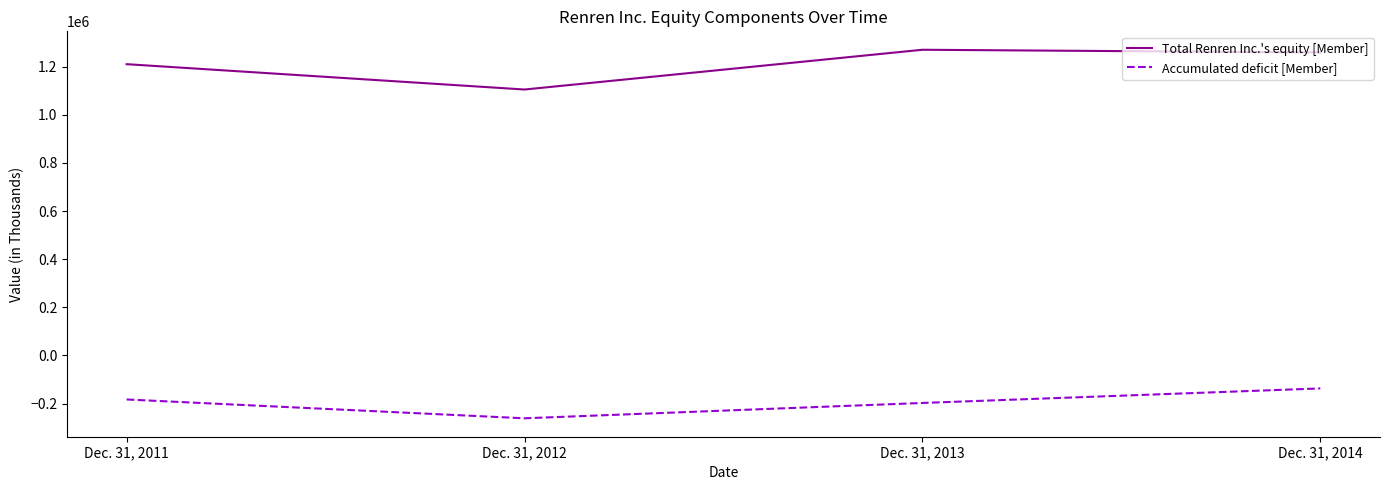

What is the smallest value displayed?

-261459